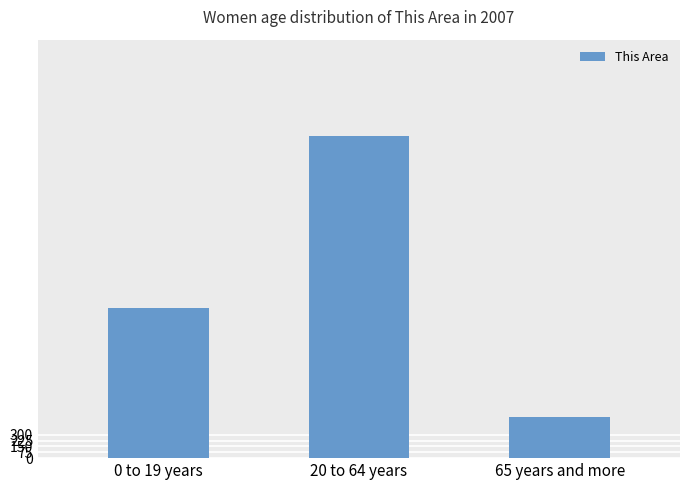

What position from the right is 0 to 19 years?

3